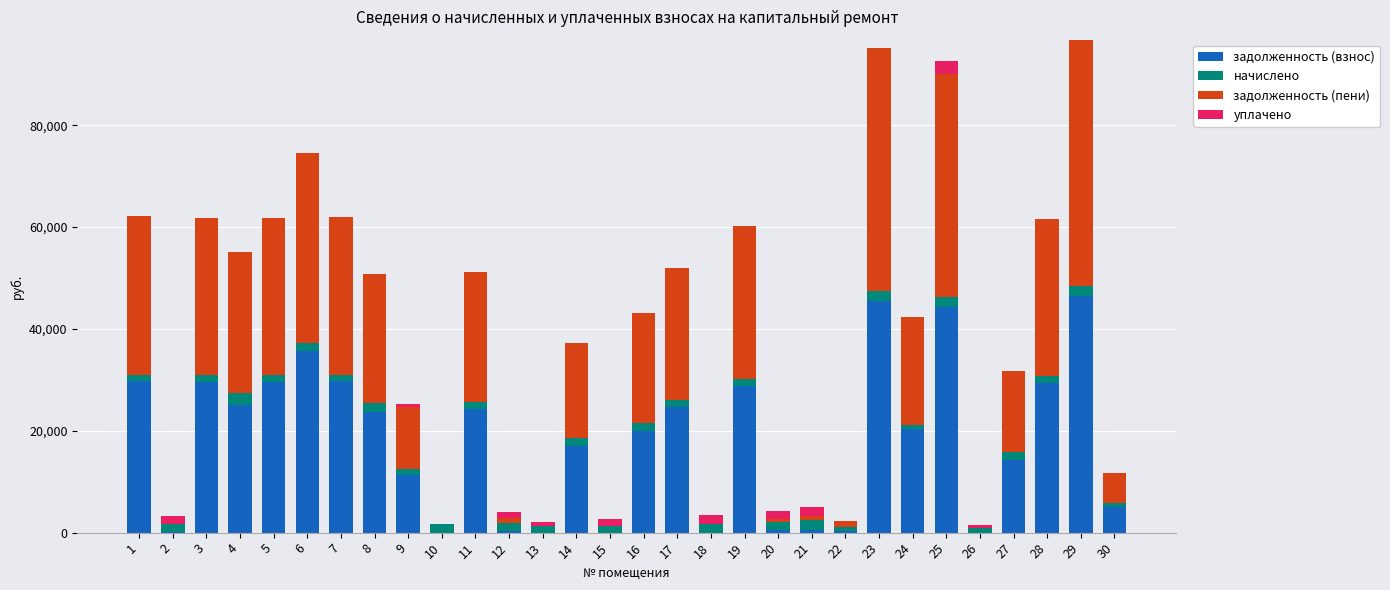

What is the sum of all задолженность (взнос) values?

535910.2